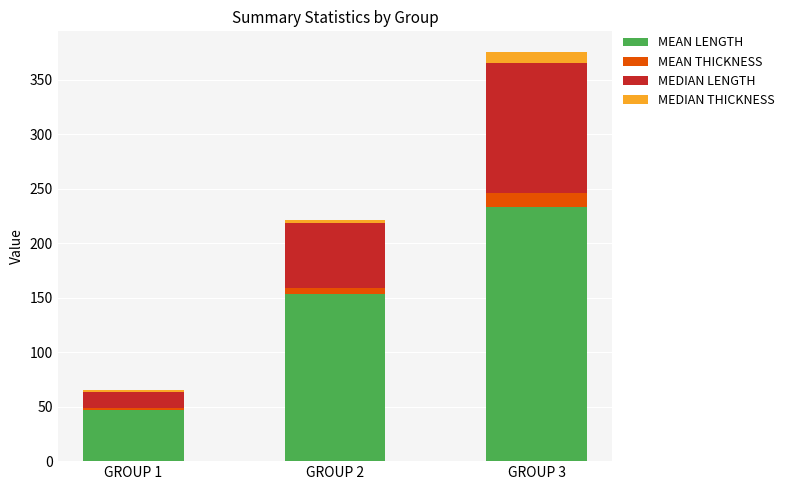

At which label is MEAN LENGTH closest to 139?

GROUP 2